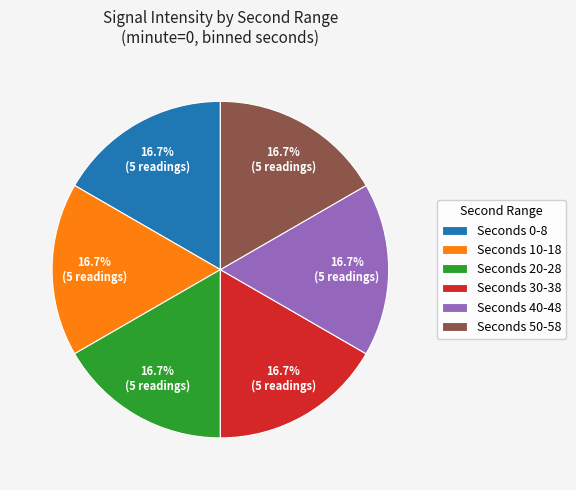

Does Seconds 50-58 represent more than half of the total?

No